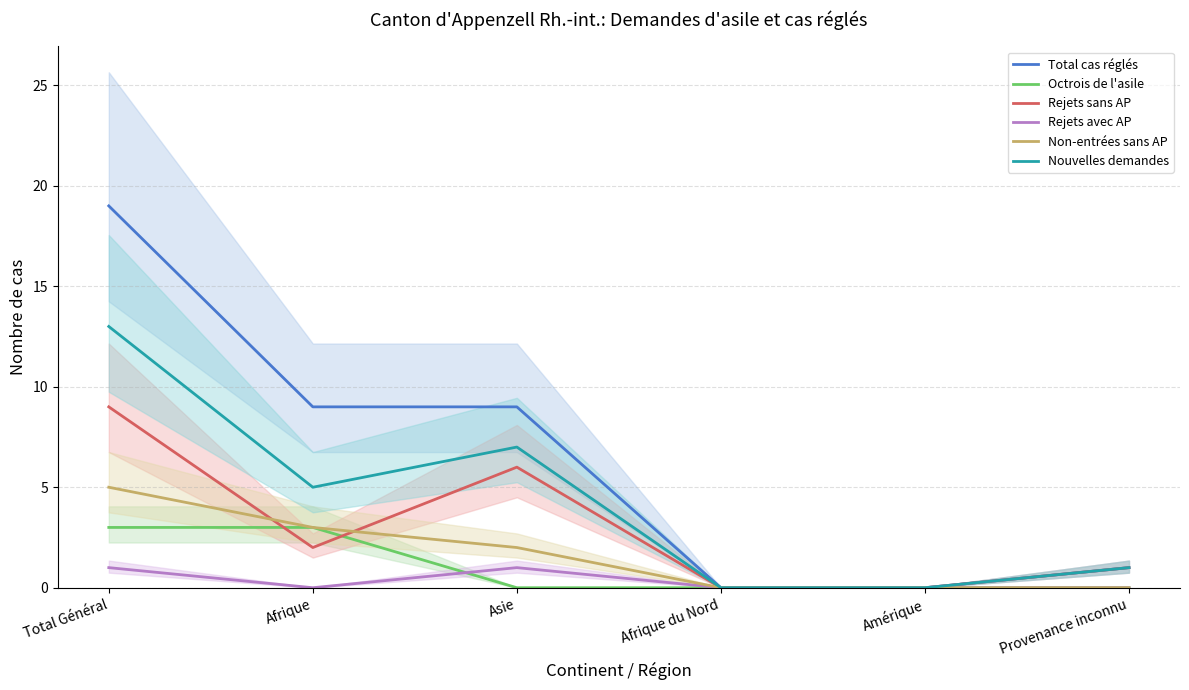

Where is Nouvelles demandes nearest to the value 6?

Afrique